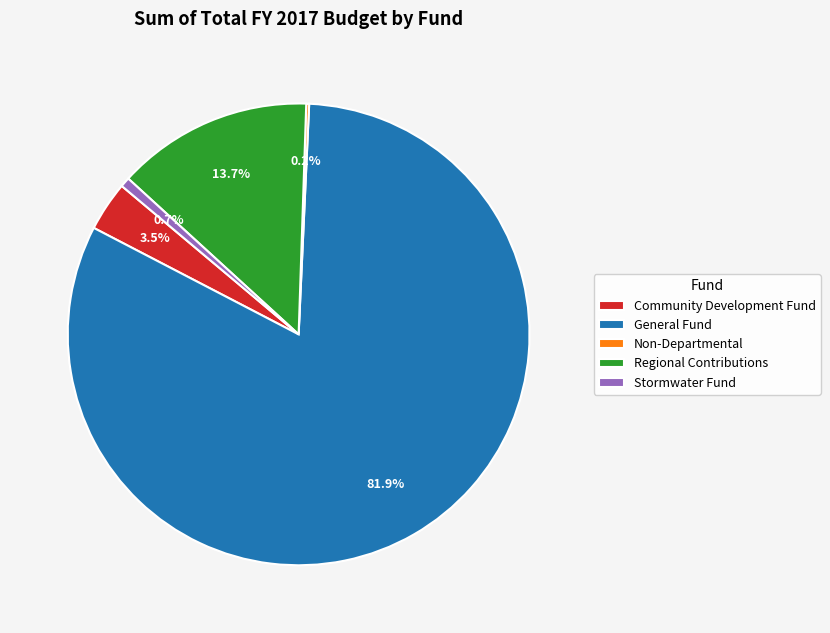

Which slice is the largest?

General Fund